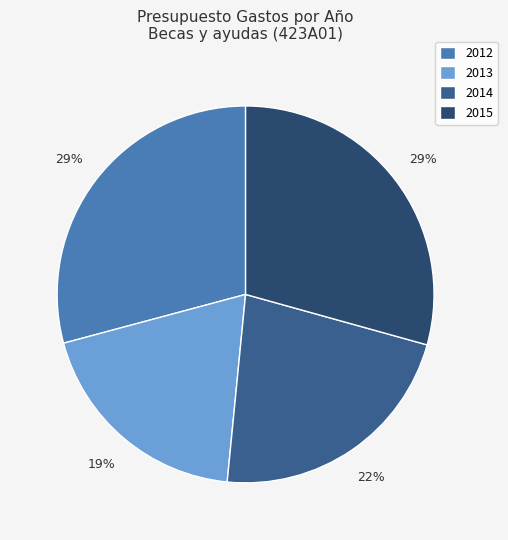

To the nearest percent, what is the difference between the 2014 and 2013 slice percentages?

3%